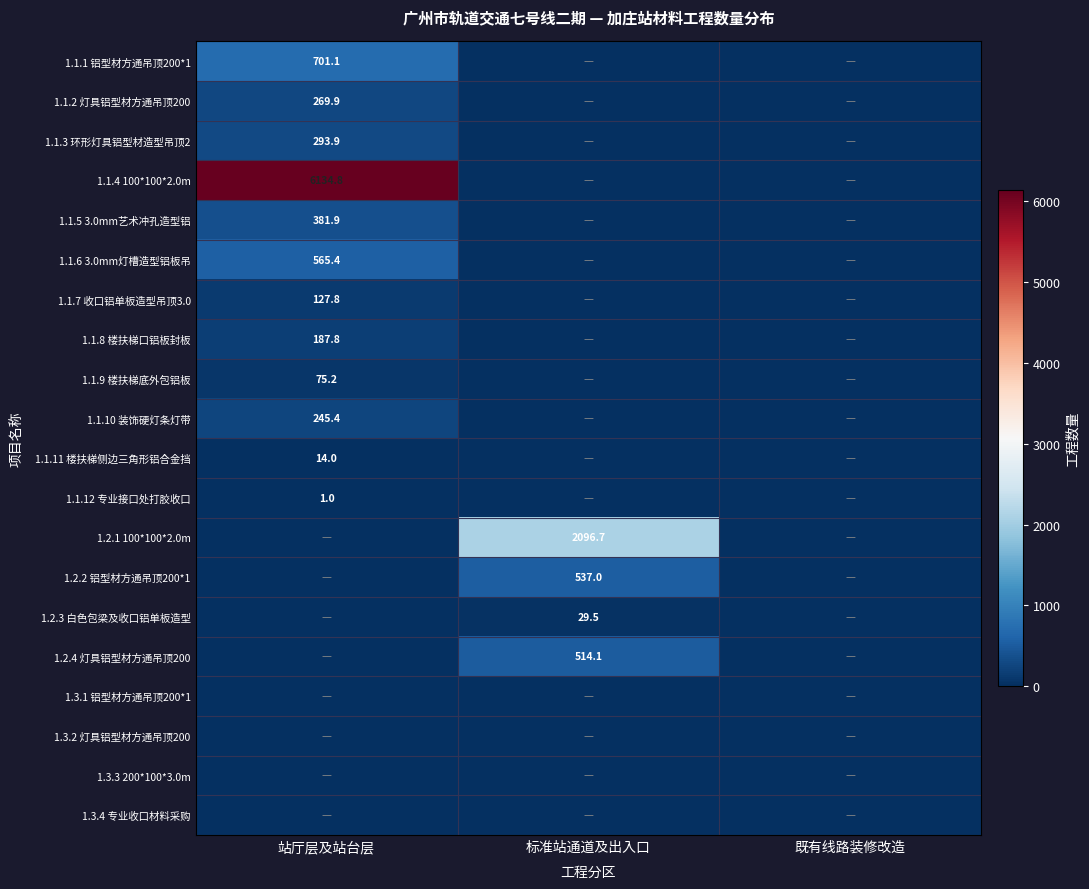

At which category is the sum across all series the highest?

站厅层及站台层